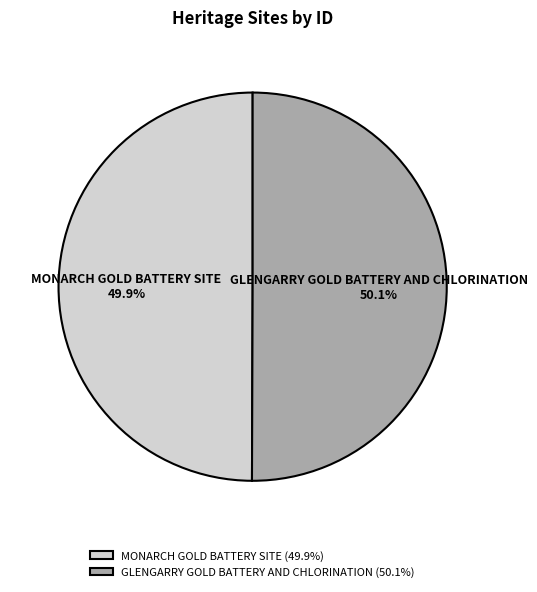

To the nearest percent, what percentage of the pie is GLENGARRY GOLD BATTERY AND CHLORINATION?

50%